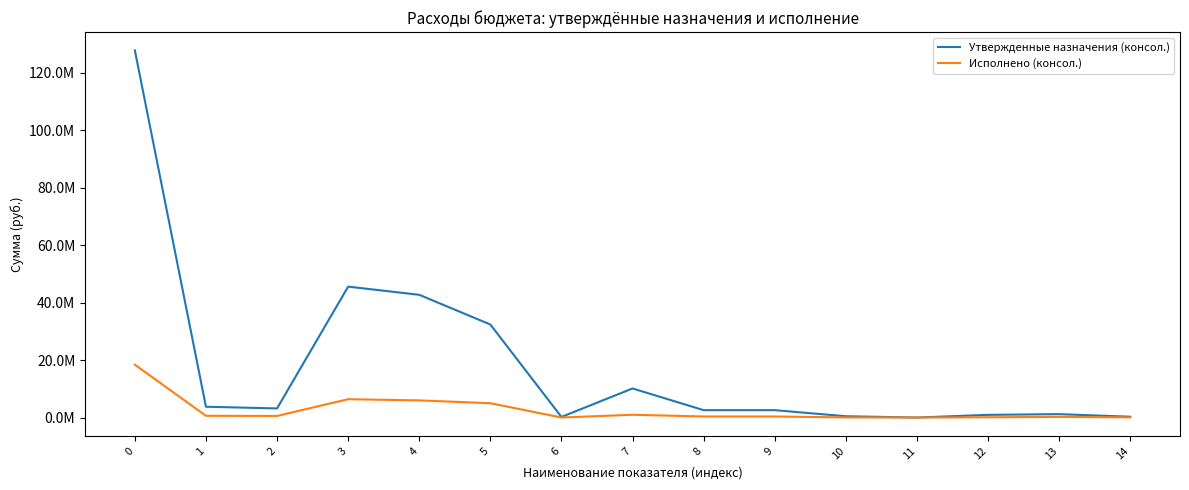

Is this an area chart (filled region under the line)?

No